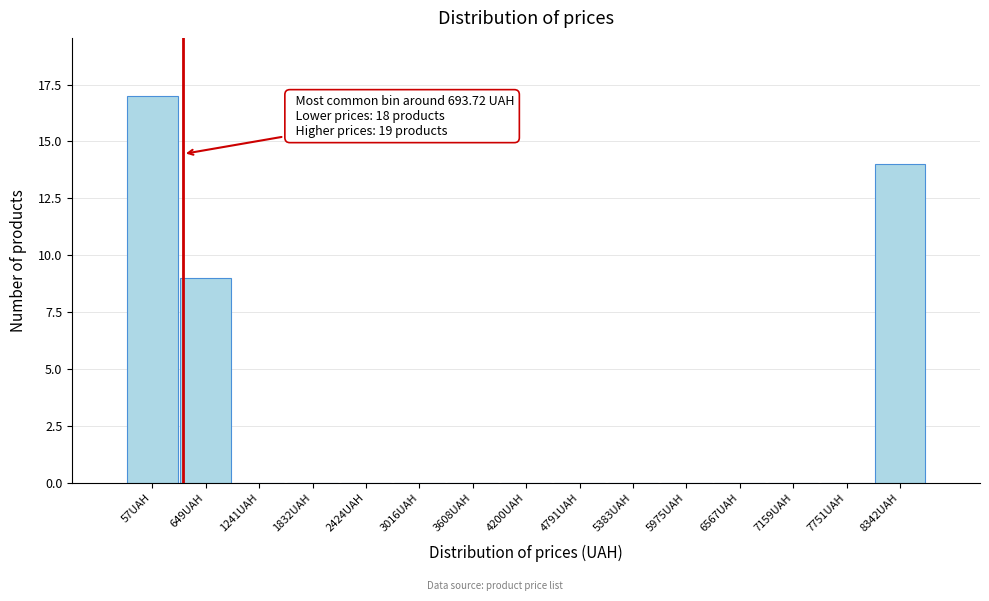

Reading right to left, what are all the values shown in this chart?

8342UAH=14	7751UAH=0	7159UAH=0	6567UAH=0	5975UAH=0	5383UAH=0	4791UAH=0	4200UAH=0	3608UAH=0	3016UAH=0	2424UAH=0	1832UAH=0	1241UAH=0	649UAH=9	57UAH=17